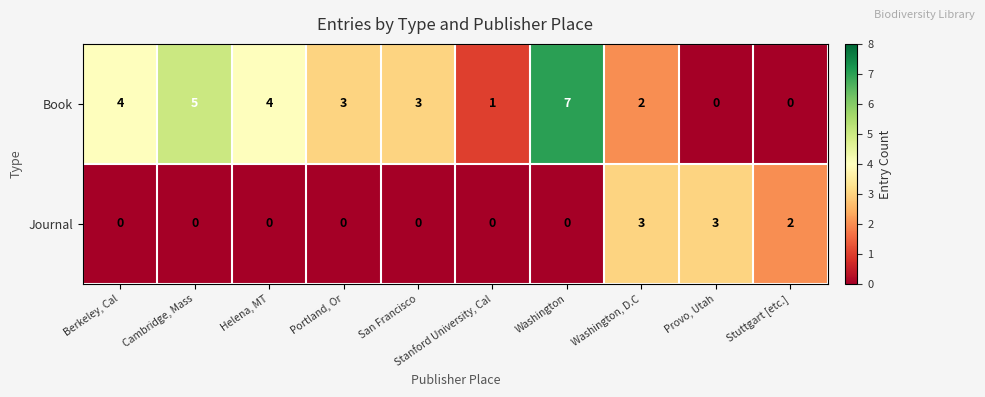

What is the difference between the maximum and minimum values in the Book series?

7